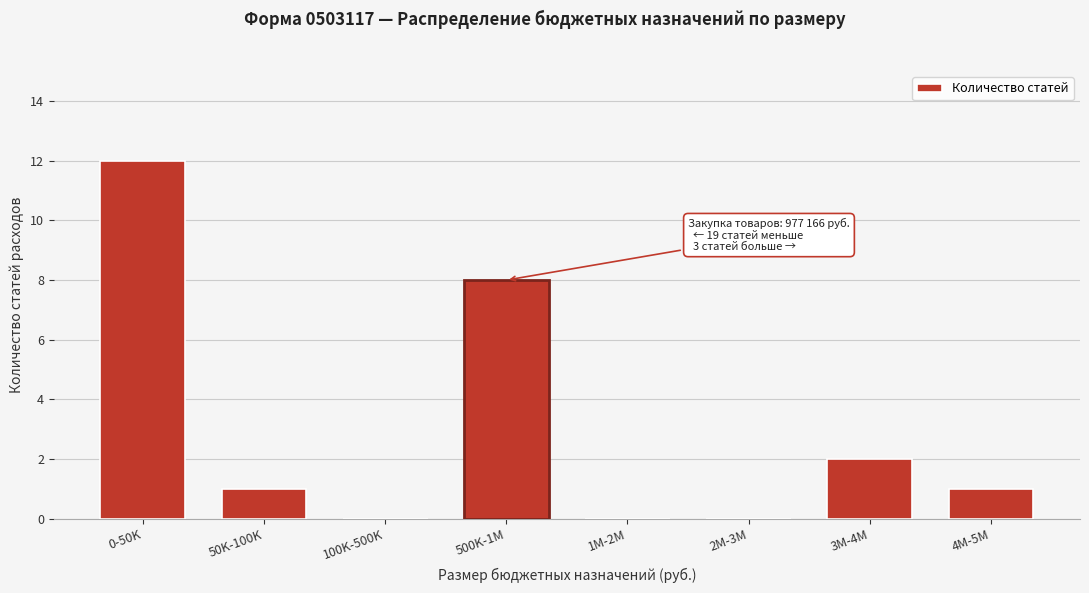

Reading left to right, extract all data points from this chart.

0-50K=12	50K-100K=1	100K-500K=0	500K-1M=8	1M-2M=0	2M-3M=0	3M-4M=2	4M-5M=1